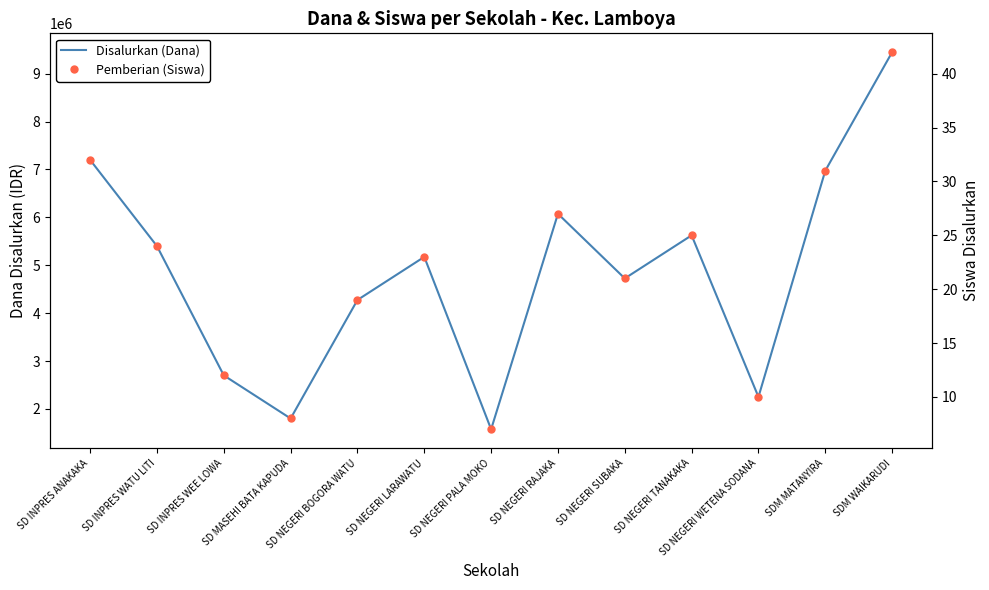

Reading left to right, list all the values displayed in this chart.

Disalurkan (Dana): SD INPRES ANAKAKA=7200000	SD INPRES WATU LITI=5400000	SD INPRES WEE LOWA=2700000	SD MASEHI BATA KAPUDA=1800000	SD NEGERI BOGORA WATU=4275000	SD NEGERI LARAWATU=5175000	SD NEGERI PALA MOKO=1575000	SD NEGERI RAJAKA=6075000	SD NEGERI SUBAKA=4725000	SD NEGERI TANAKAKA=5625000	SD NEGERI WETENA SODANA=2250000	SDM MATANYIRA=6975000	SDM WAIKARUDI=9450000
Pemberian (Siswa): SD INPRES ANAKAKA=32	SD INPRES WATU LITI=24	SD INPRES WEE LOWA=12	SD MASEHI BATA KAPUDA=8	SD NEGERI BOGORA WATU=19	SD NEGERI LARAWATU=23	SD NEGERI PALA MOKO=7	SD NEGERI RAJAKA=27	SD NEGERI SUBAKA=21	SD NEGERI TANAKAKA=25	SD NEGERI WETENA SODANA=10	SDM MATANYIRA=31	SDM WAIKARUDI=42